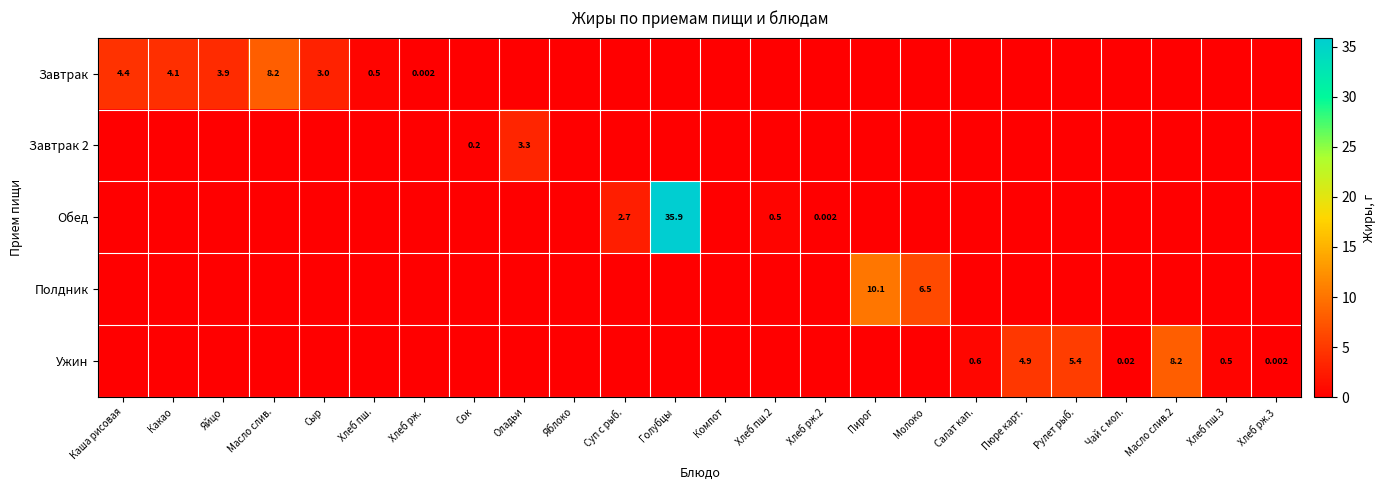

Rank the categories by Завтрак 2 value from highest to lowest.

Оладьи, Сок, Каша рисовая, Какао, Яйцо, Масло слив., Сыр, Хлеб пш., Хлеб рж., Яблоко, Суп с рыб., Голубцы, Компот, Хлеб пш.2, Хлеб рж.2, Пирог, Молоко, Салат кап., Пюре карт., Рулет рыб., Чай с мол., Масло слив.2, Хлеб пш.3, Хлеб рж.3